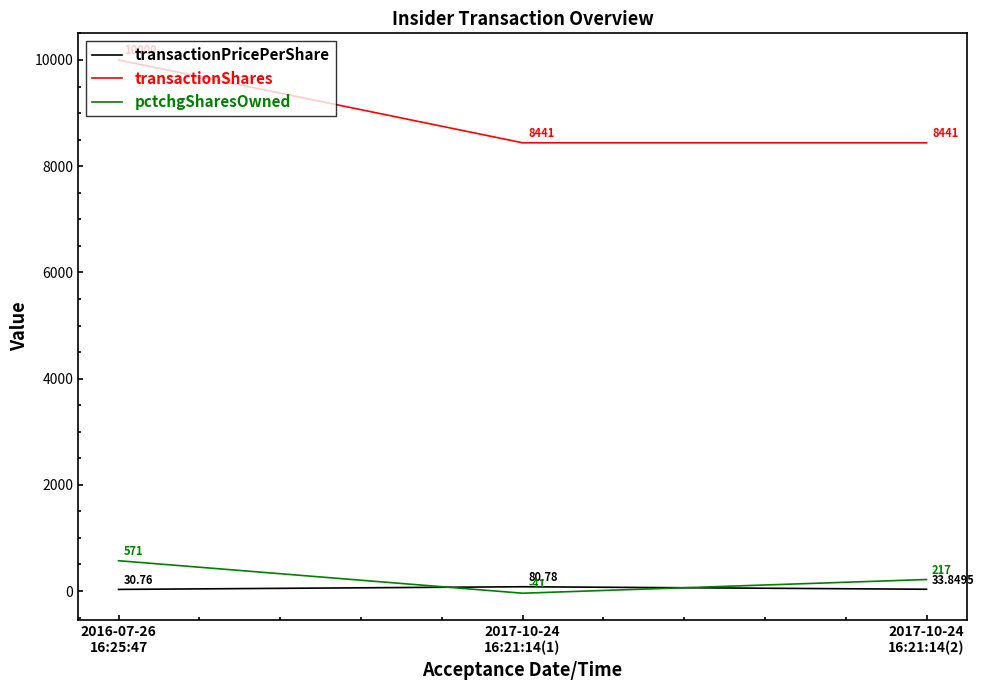

What is the maximum value for pctchgSharesOwned?

571.0